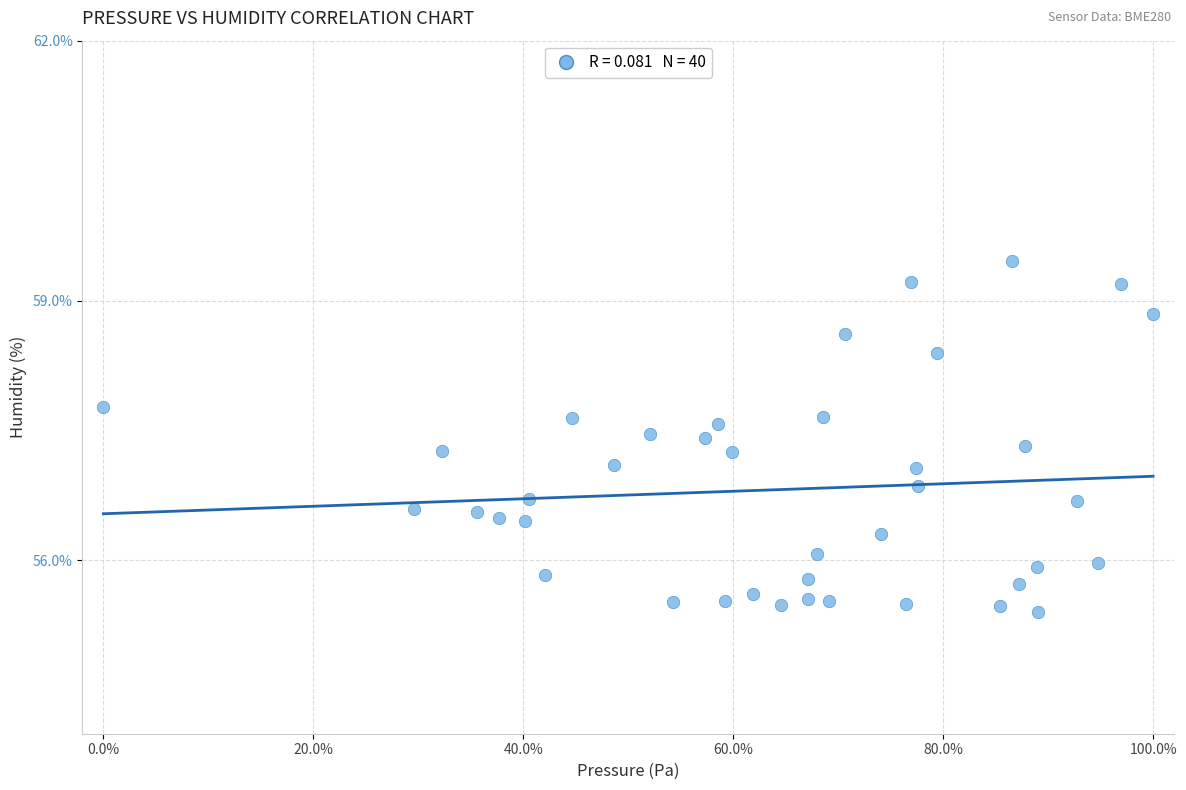

What is the range of X values (max minus min)?

100.0